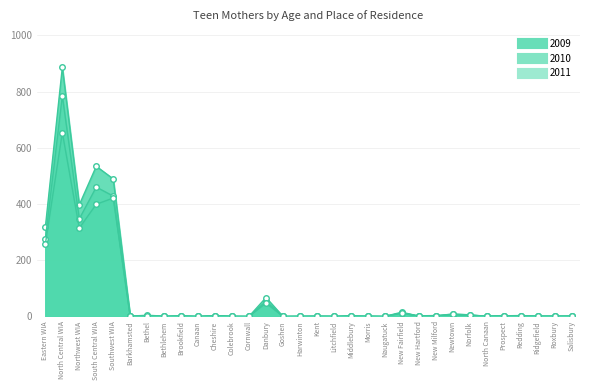

List the labels in order of 2011 value, smallest first.

Barkhamsted, Bethlehem, Canaan, Colebrook, Cornwall, Goshen, Harwinton, Middlebury, Naugatuck, North Canaan, Brookfield, Cheshire, Kent, Litchfield, Morris, Redding, Ridgefield, Salisbury, New Hartford, Prospect, Roxbury, Bethel, New Milford, Norfolk, Newtown, New Fairfield, Danbury, Eastern WIA, Northwest WIA, South Central WIA, Southwest WIA, North Central WIA